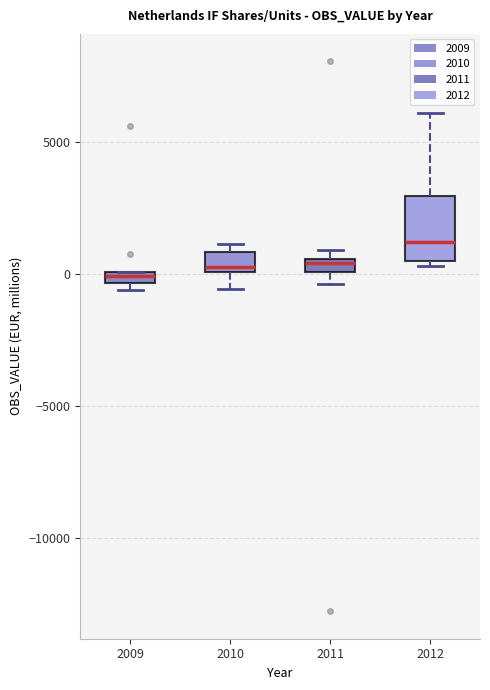

Which box is the tallest, from its lower edge to its upper edge?

2012